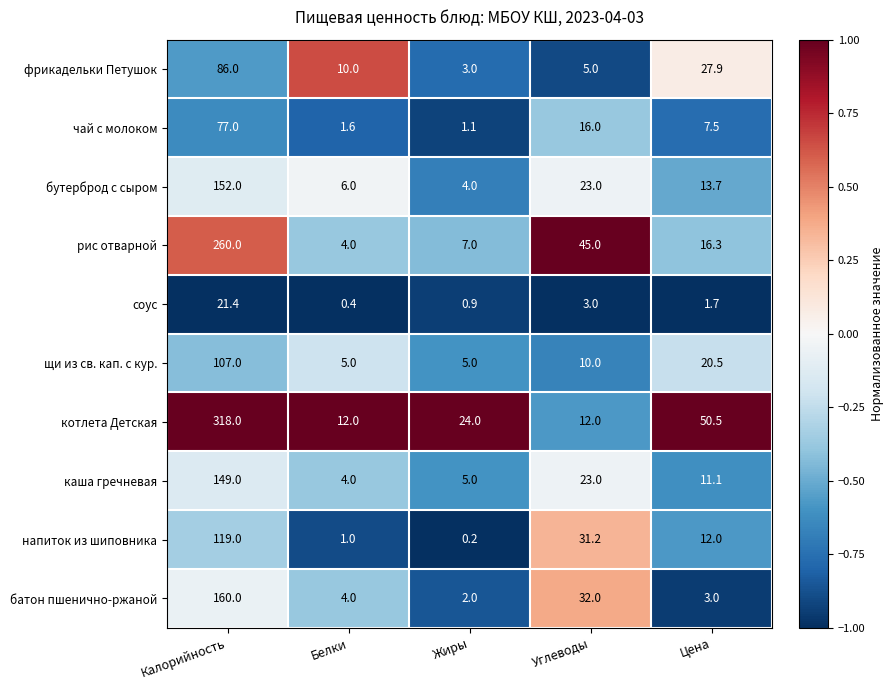

Is it true that рис отварной equals 16.3 at Цена?

True